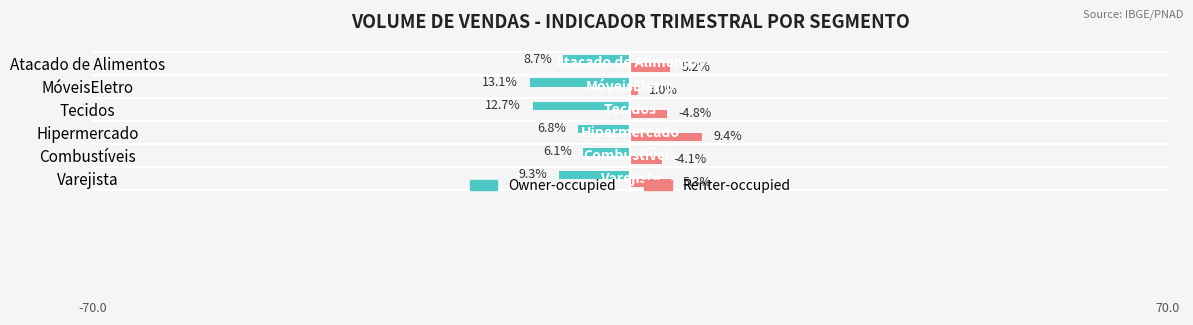

What is the difference between the maximum and minimum values in the Owner-occupied series?

7.0